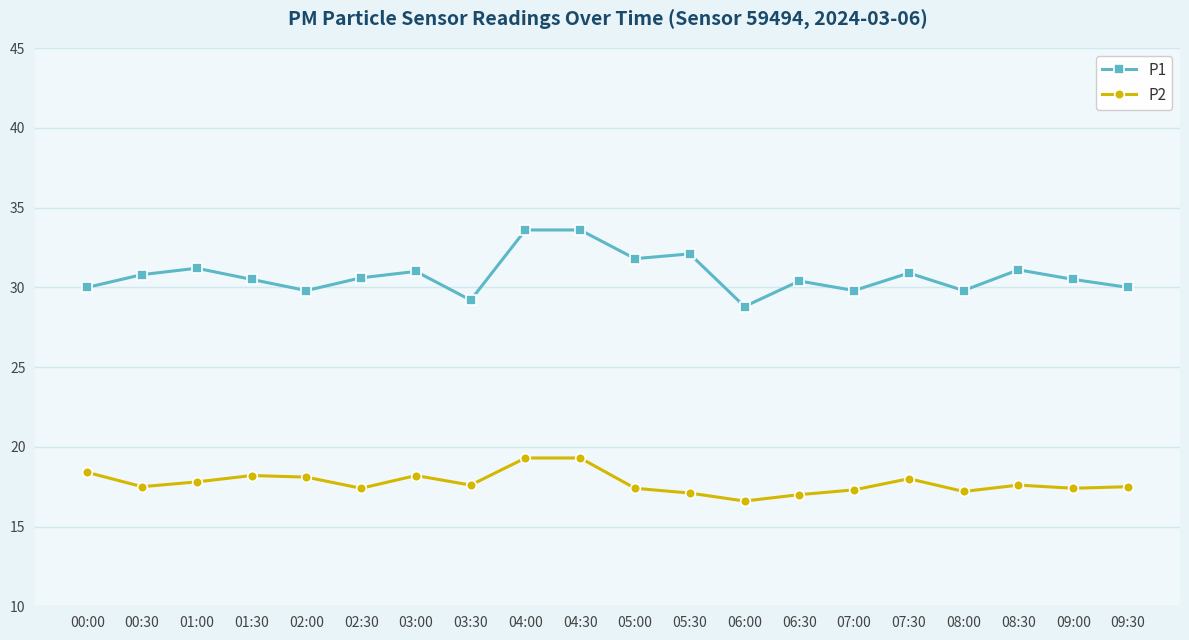

List the series in order of their peak value, lowest first.

P2, P1